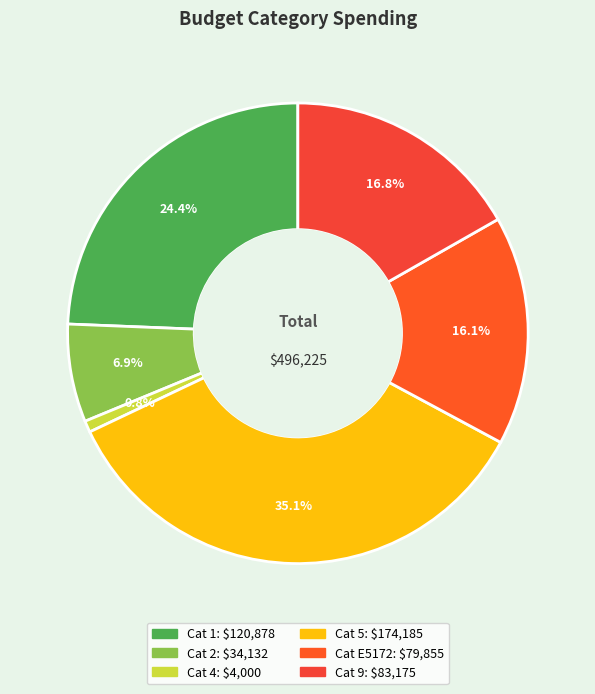

To the nearest percent, what is the difference between the largest and smallest slice percentages?

34%